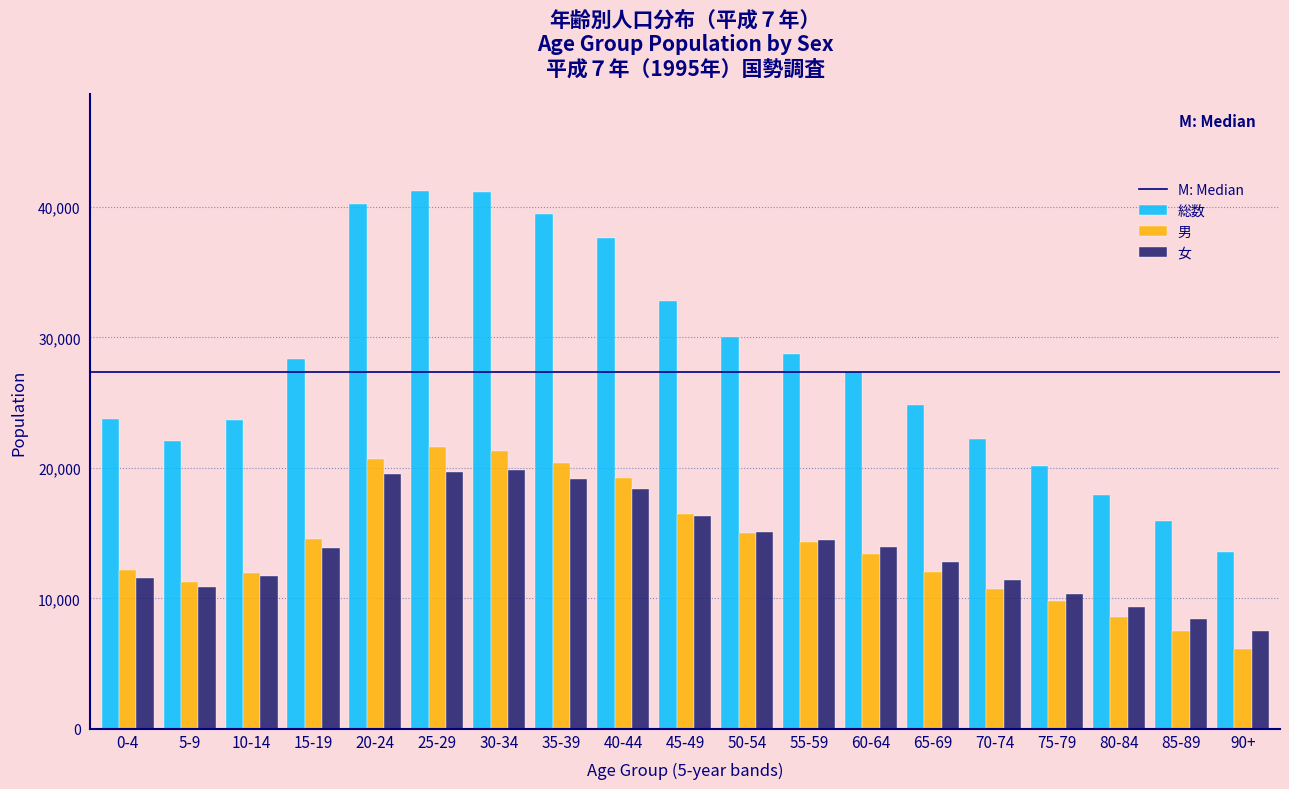

What is the sum of all 男 values?

267020